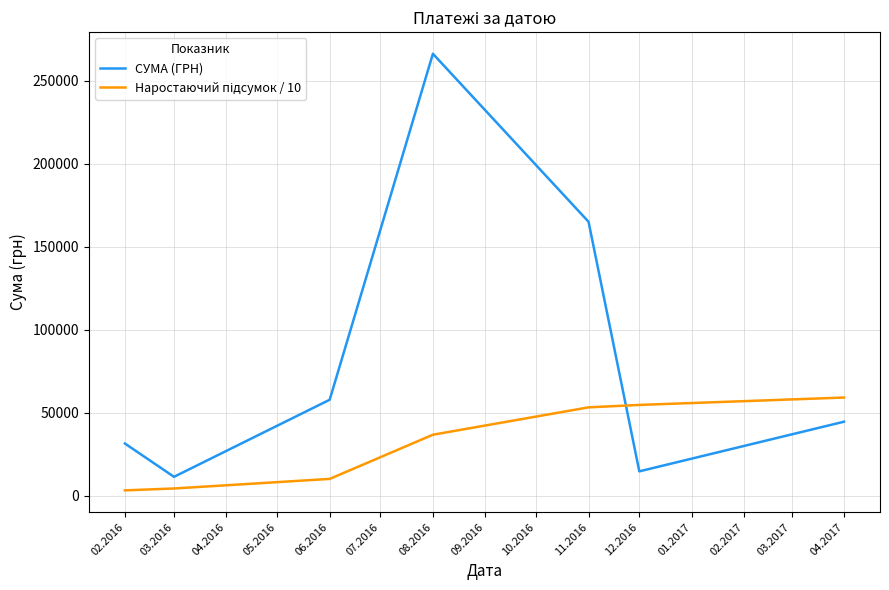

Which series has the widest spread of values?

СУМА (ГРН)